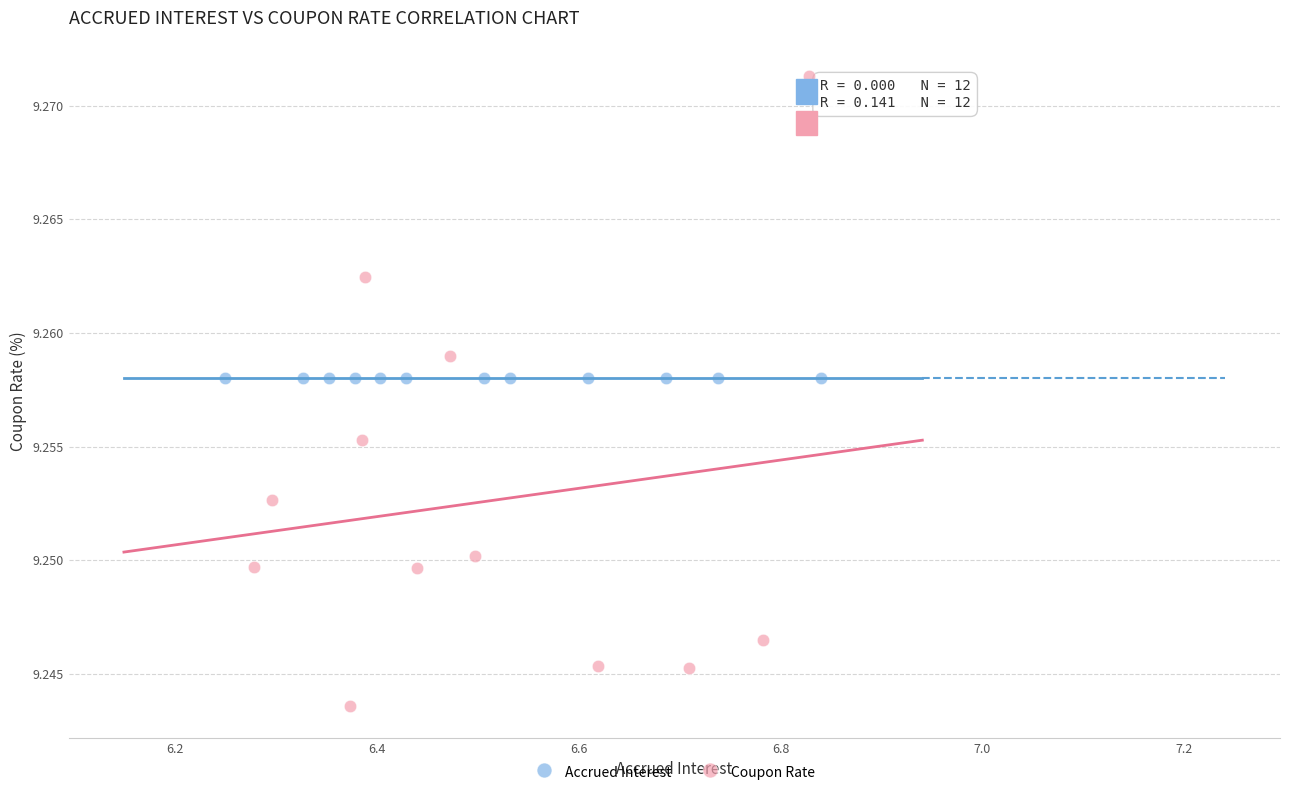

What are all the series names shown in the legend?

Accrued Interest, Coupon Rate